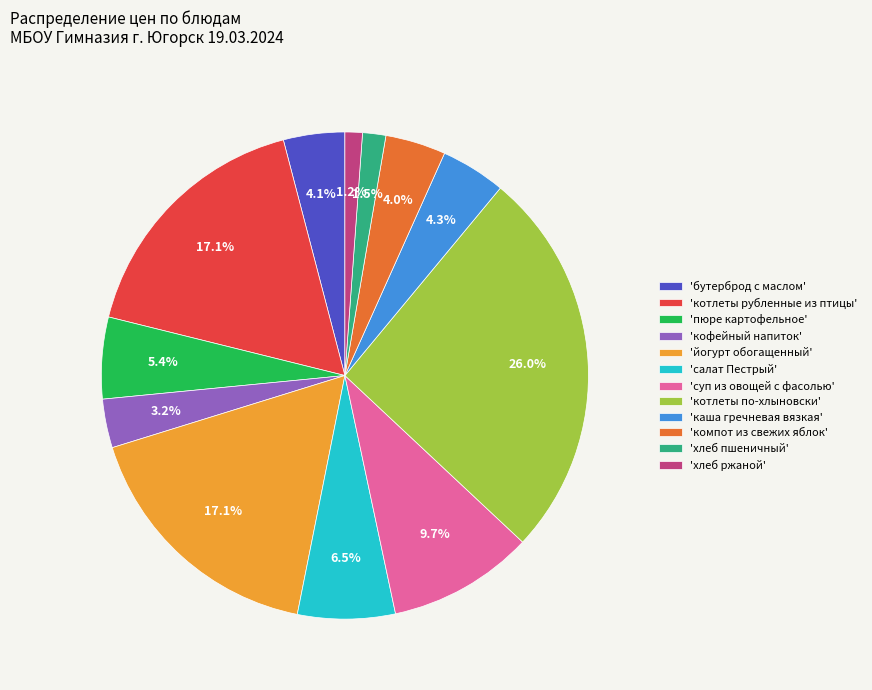

How many slices are in this pie chart?

12